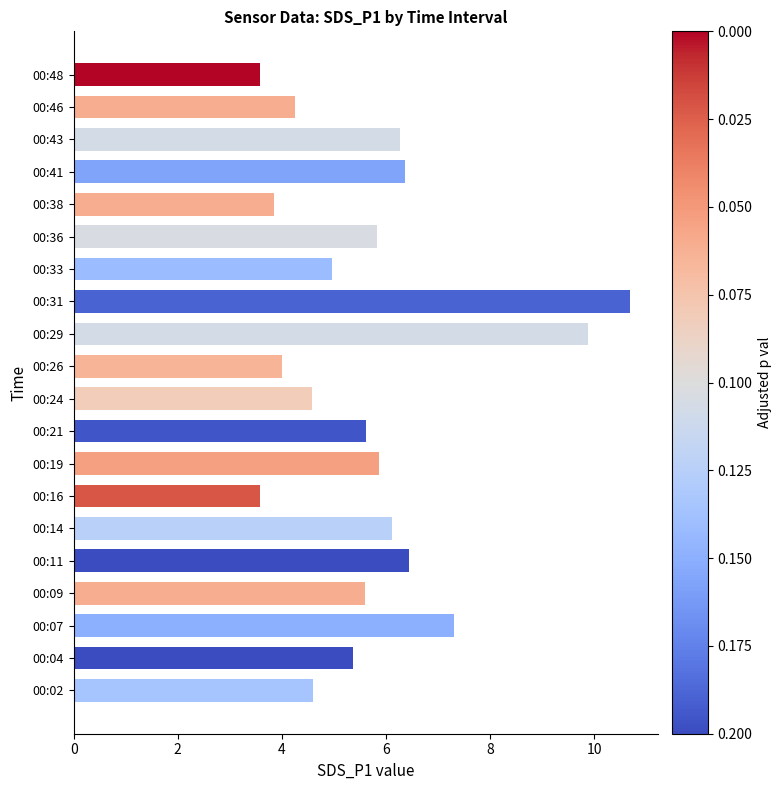

The chart shows a value of 9.7 at 00:07. True or false?

False